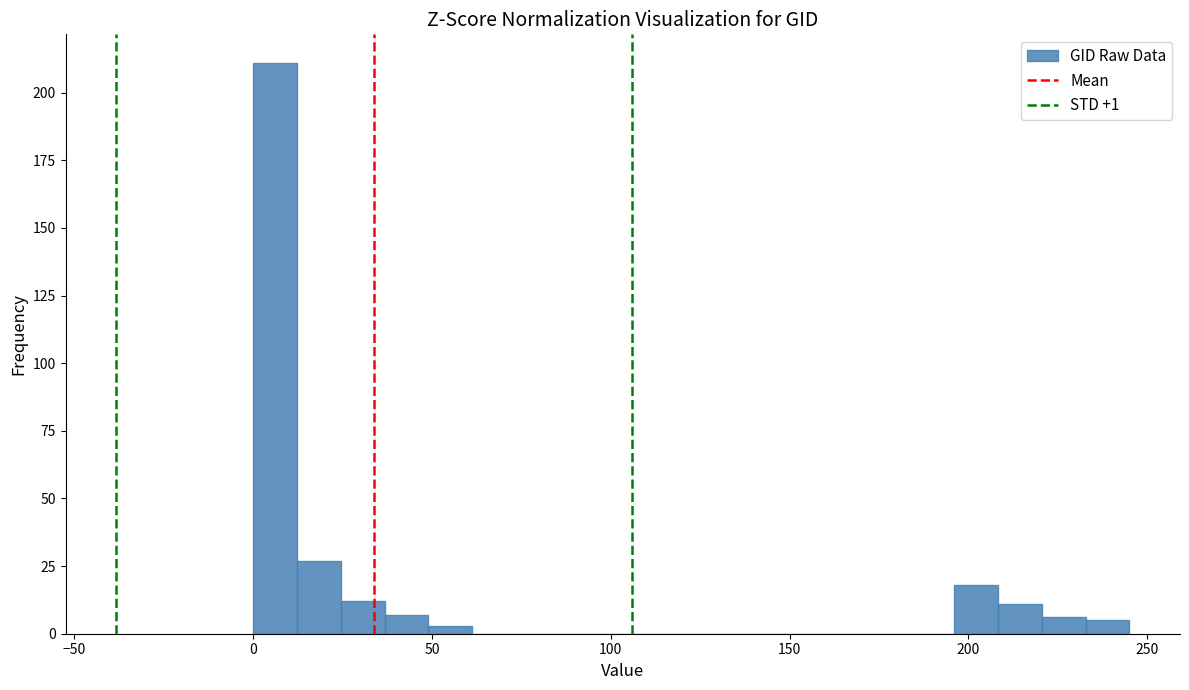

Read against the x-axis, roughly where is the centre of the tallest bar?

5